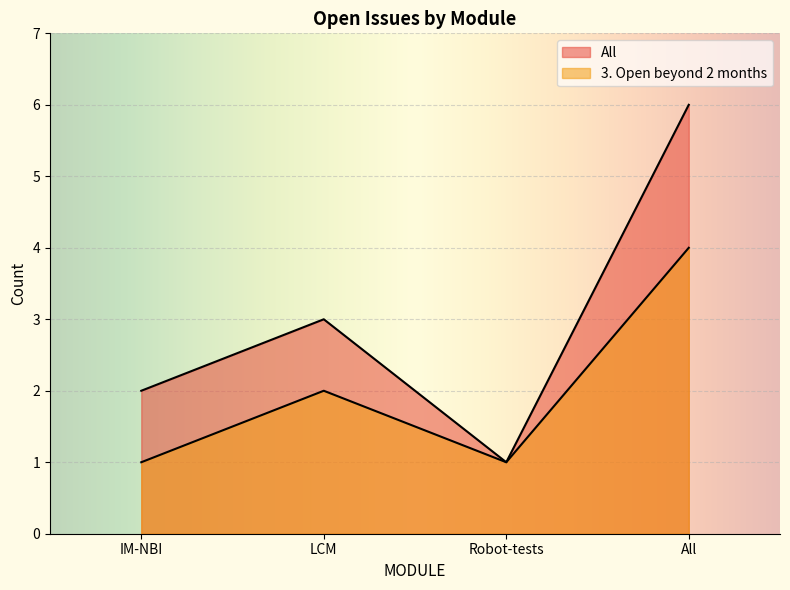

True or false: All and 3. Open beyond 2 months intersect in this chart.

False